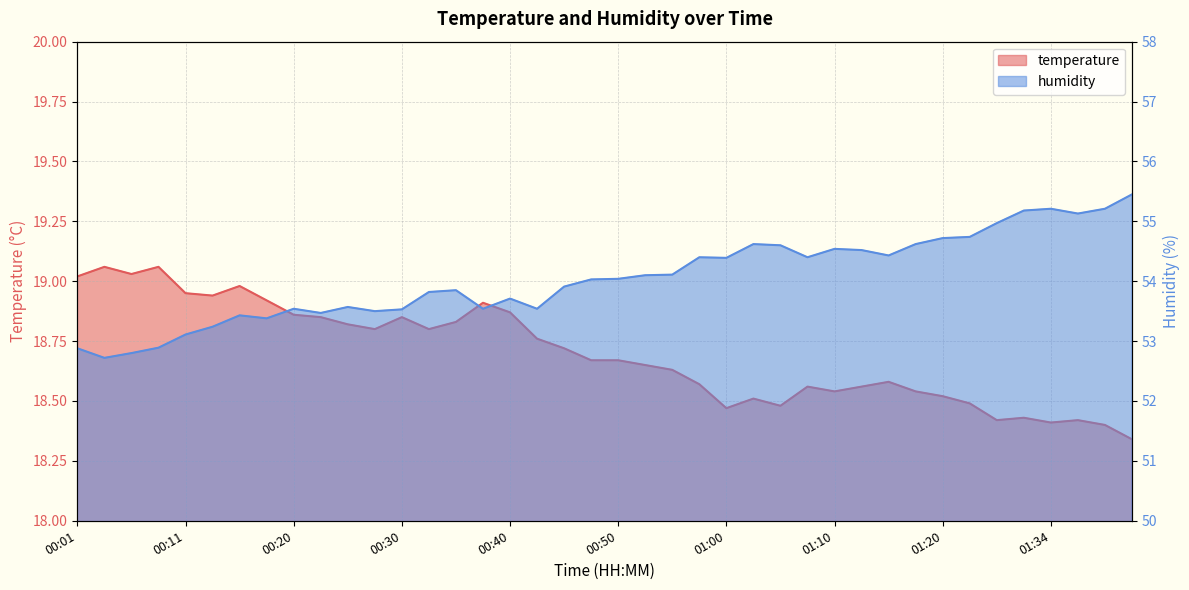

Is the value of temperature at 00:33 greater than the value of humidity at 01:15?

No